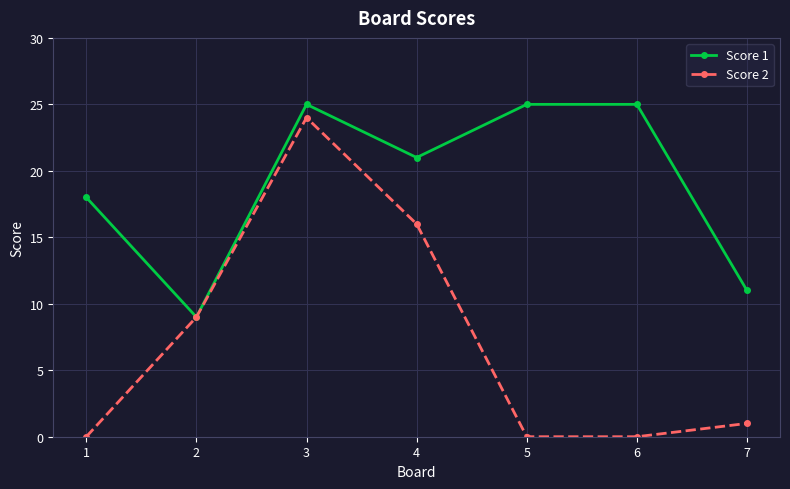

What is the total value across all series at 1?

18